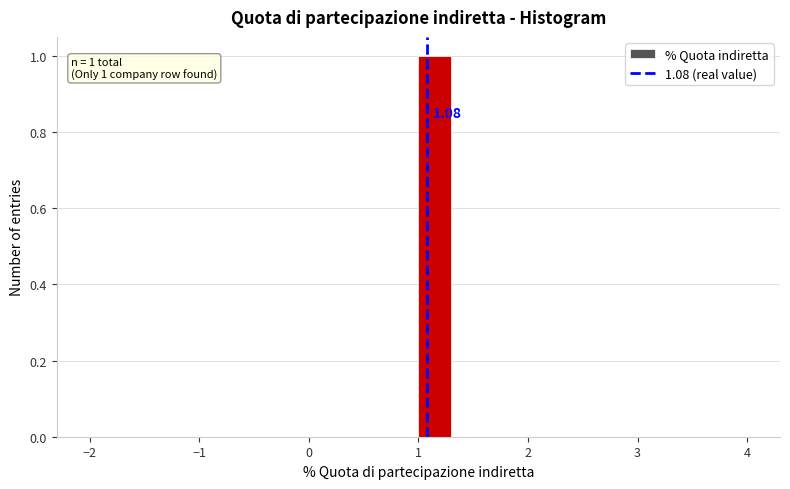

Read against the x-axis, roughly where is the centre of the tallest bar?

1.2